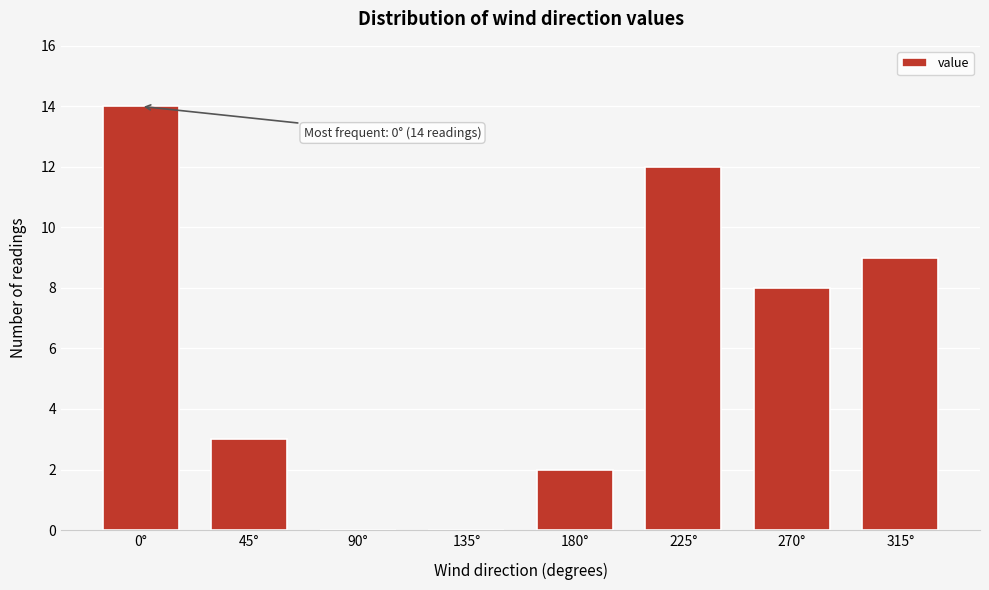

Reading left to right, what are all the values shown in this chart?

0°=14	45°=3	90°=0	135°=0	180°=2	225°=12	270°=8	315°=9